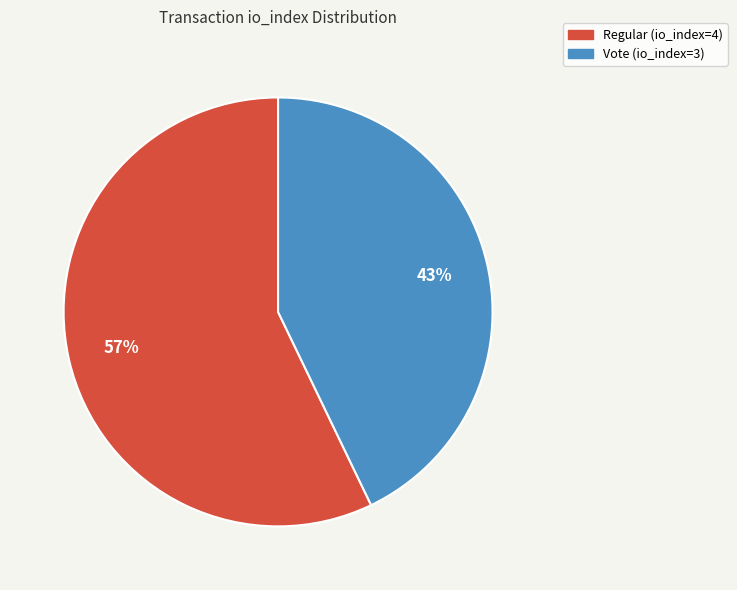

How many segments does this pie chart have?

2